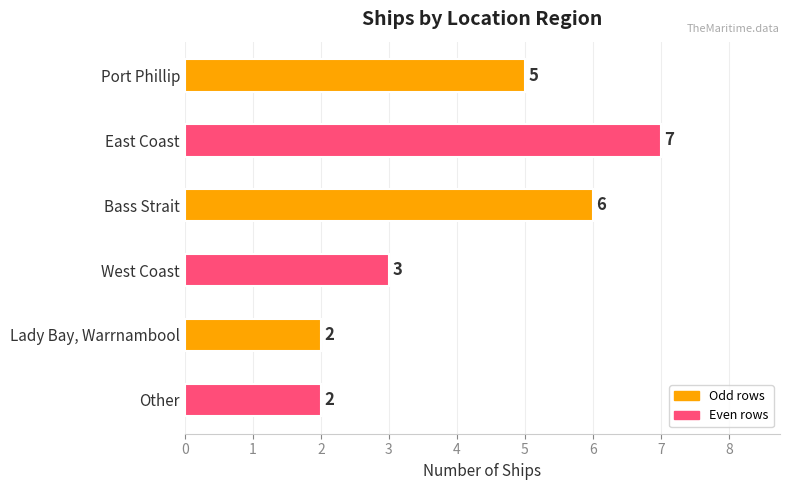

What value does the data have at West Coast?

3